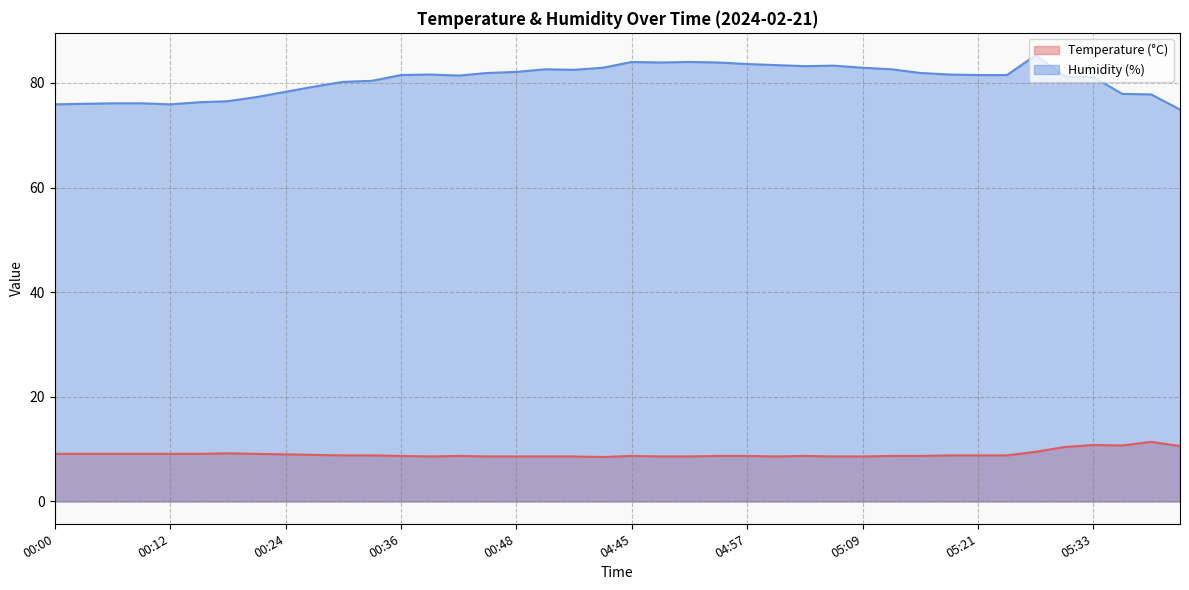

What is the label of the 13th point from the right?

05:06